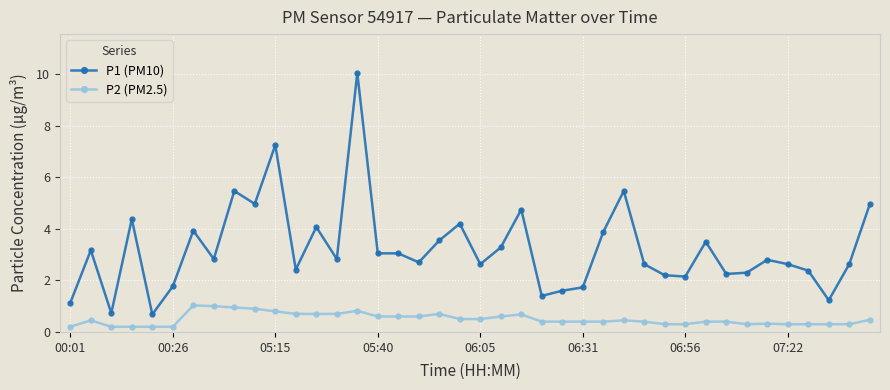

What is the difference between the second highest and second lowest values in the P2 (PM2.5) series?

0.8